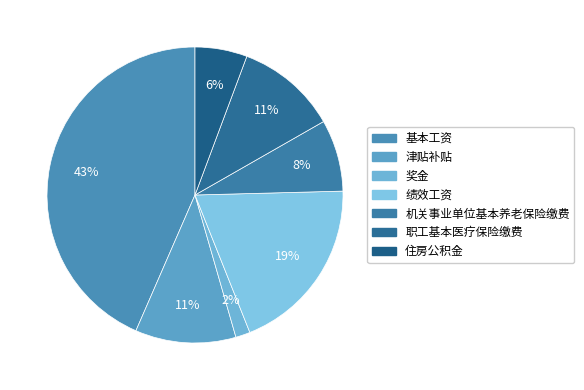

What is the smallest slice in the pie chart?

奖金